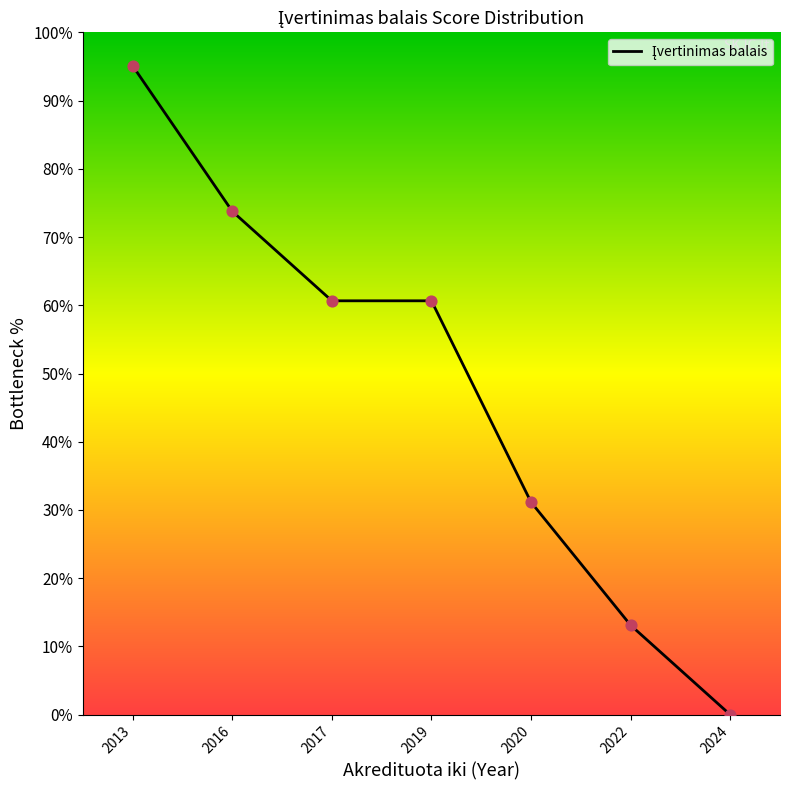

Which has a higher value, 2016 or 2022?

2016